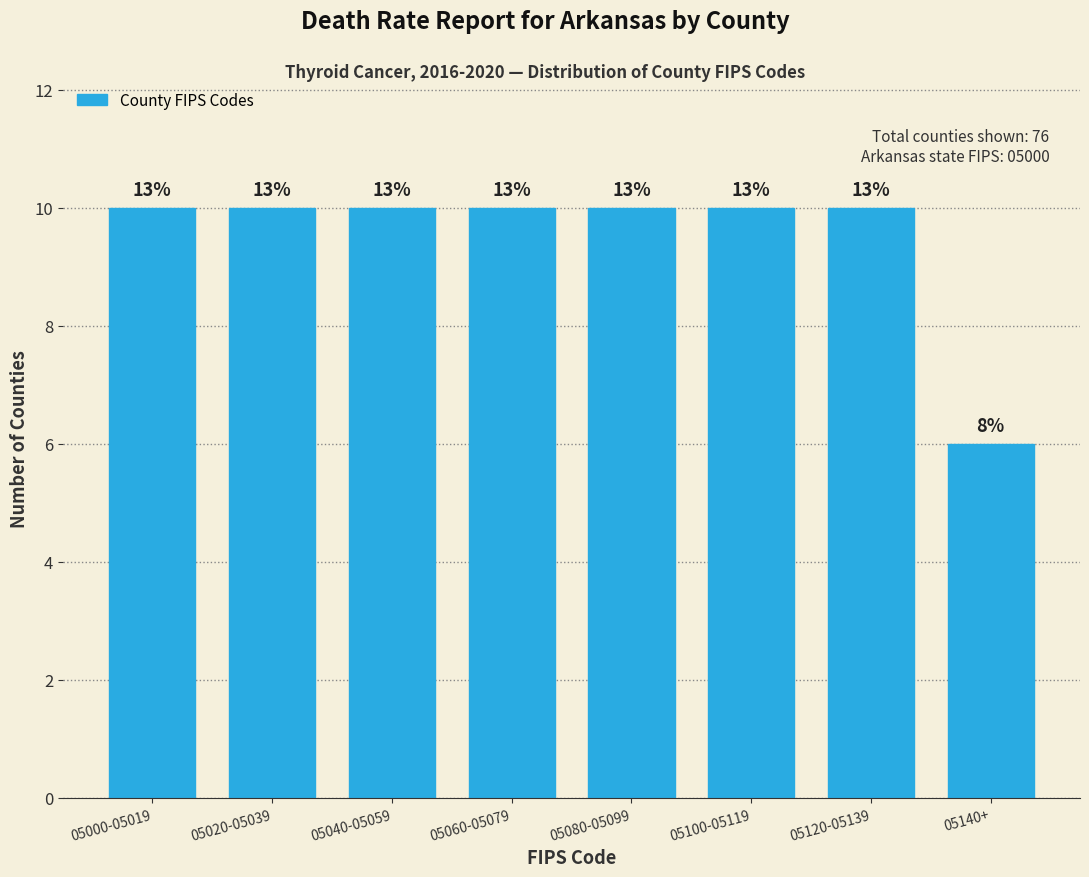

Are the bars horizontal?

No